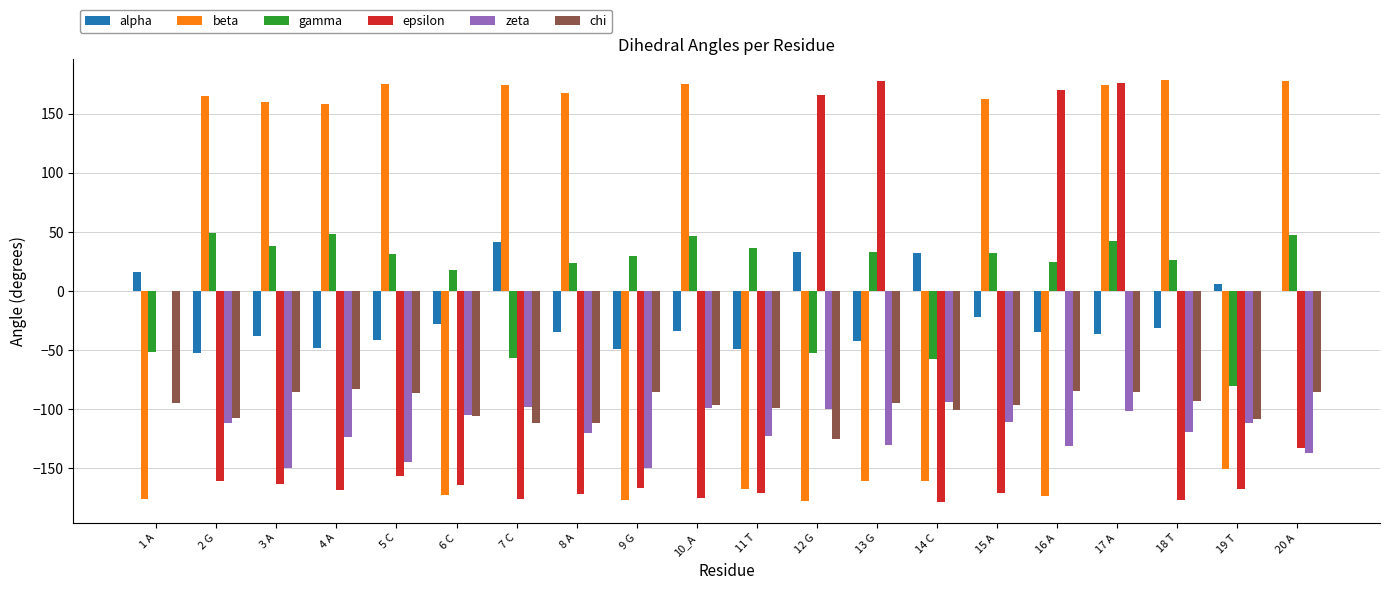

Where does the epsilon series first go above -164?

1 A